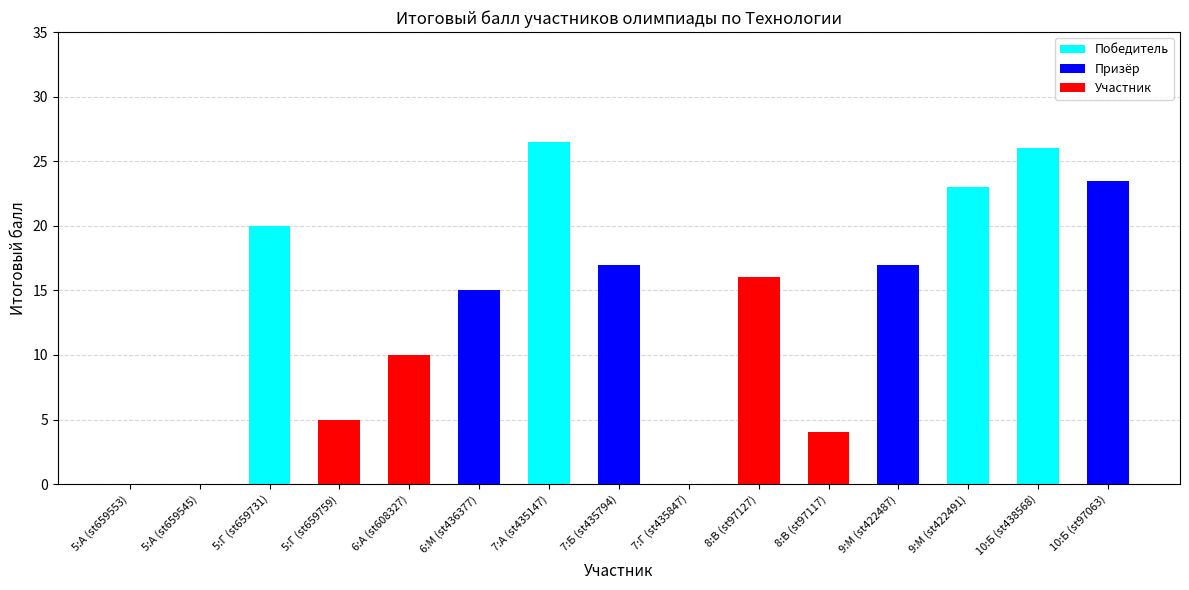

What is the total value across all series at 8:В (st97117)?

4.0